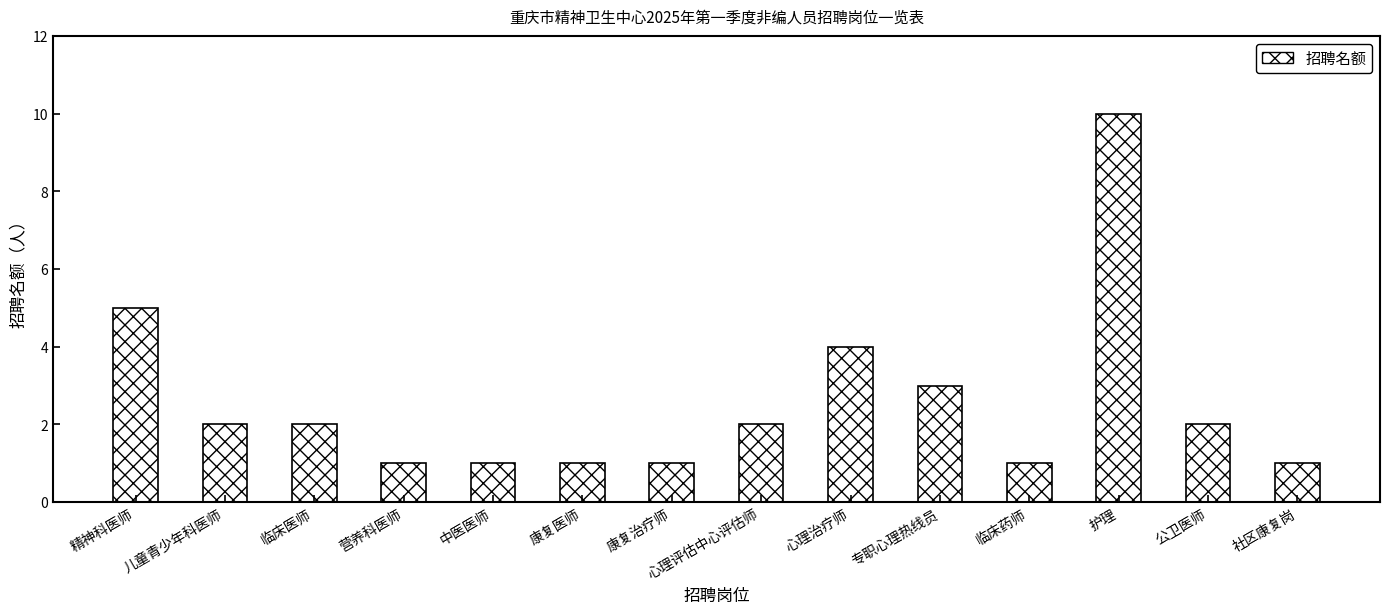

Which has a higher value, 康复医师 or 临床医师?

临床医师